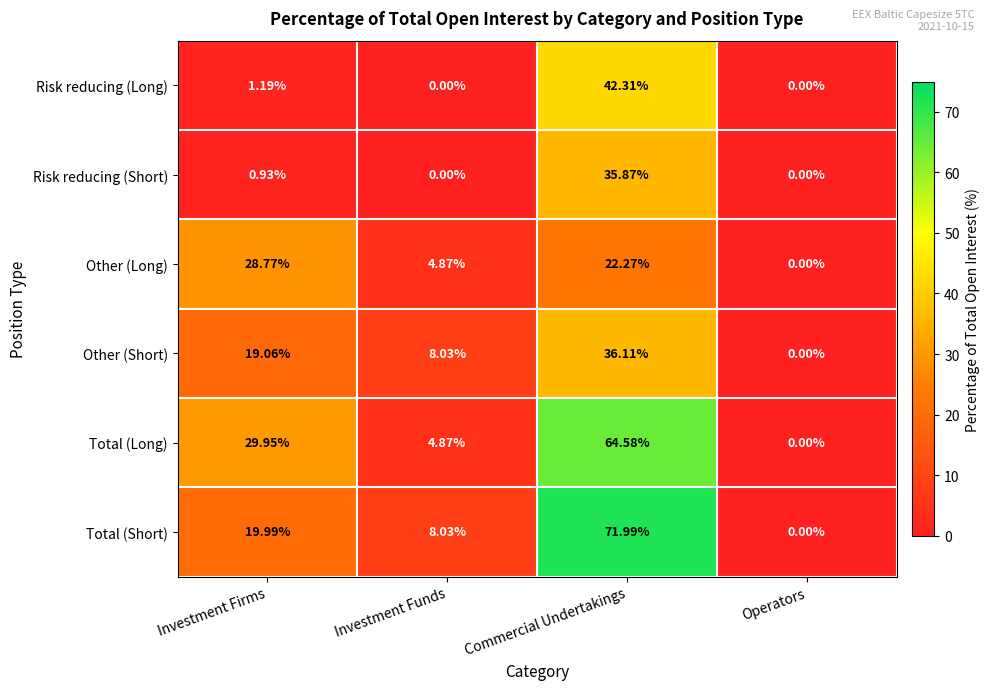

At which label is Risk reducing (Short) closest to 17?

Investment Firms